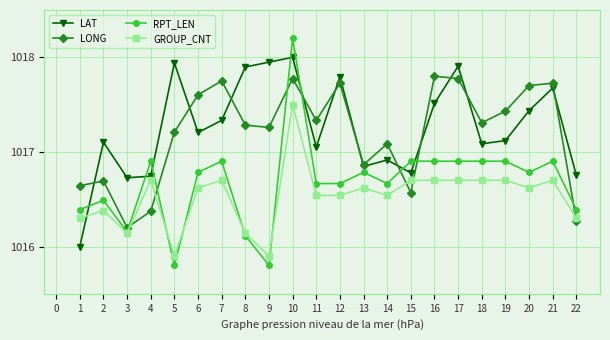

What is the approximate value of LONG at 6?

1017.6